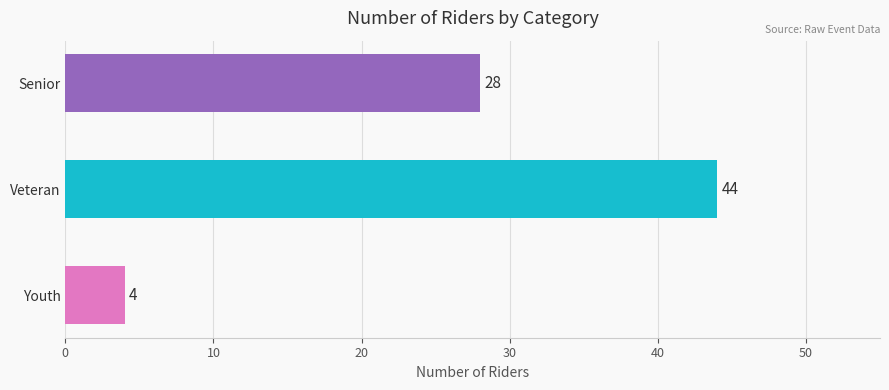

Which label corresponds to the largest value in the chart?

Veteran